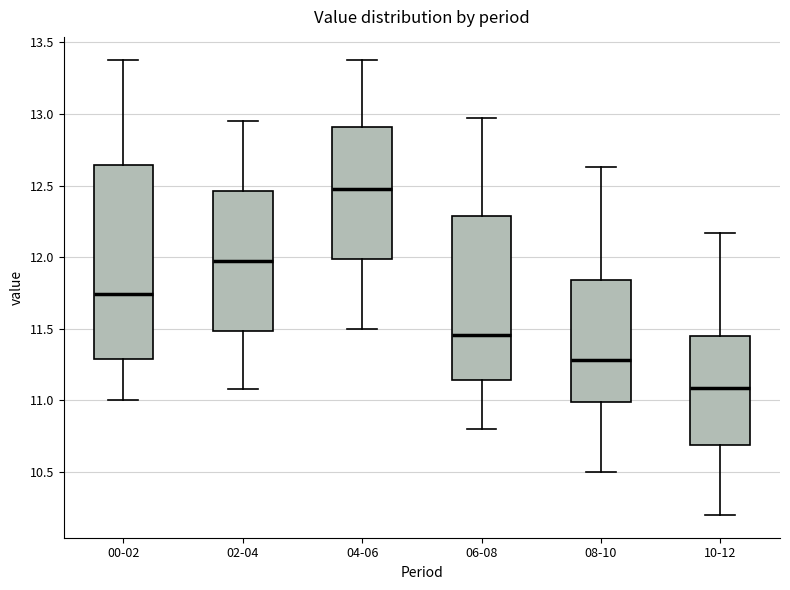

Reading left to right, transcribe this box plot: for each box, give where its median line is, the range the box spans, and where its two whiskers end, as read against the y-axis. The values are not printed on the chart, so give them approximately, as read against the axis.

00-02: median 11.75, box 11.30 to 12.65, whiskers 11.00 to 13.40
02-04: median 12.00, box 11.50 to 12.45, whiskers 11.10 to 12.95
04-06: median 12.50, box 12.00 to 12.90, whiskers 11.50 to 13.40
06-08: median 11.45, box 11.15 to 12.30, whiskers 10.80 to 12.95
08-10: median 11.30, box 11.00 to 11.85, whiskers 10.50 to 12.65
10-12: median 11.10, box 10.70 to 11.45, whiskers 10.20 to 12.15